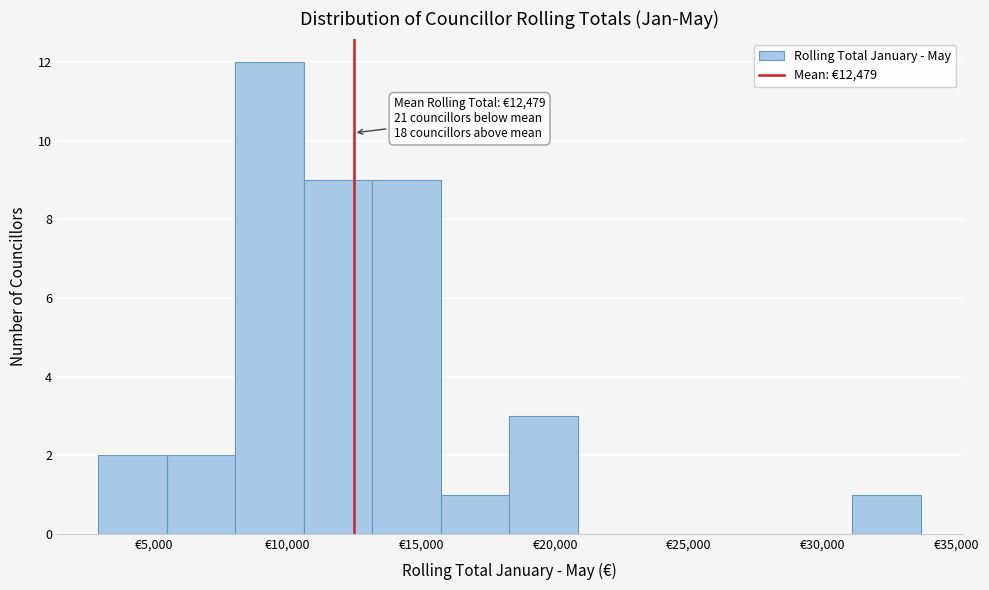

Over which range of the x-axis is the bar tallest?

8000 to 10500